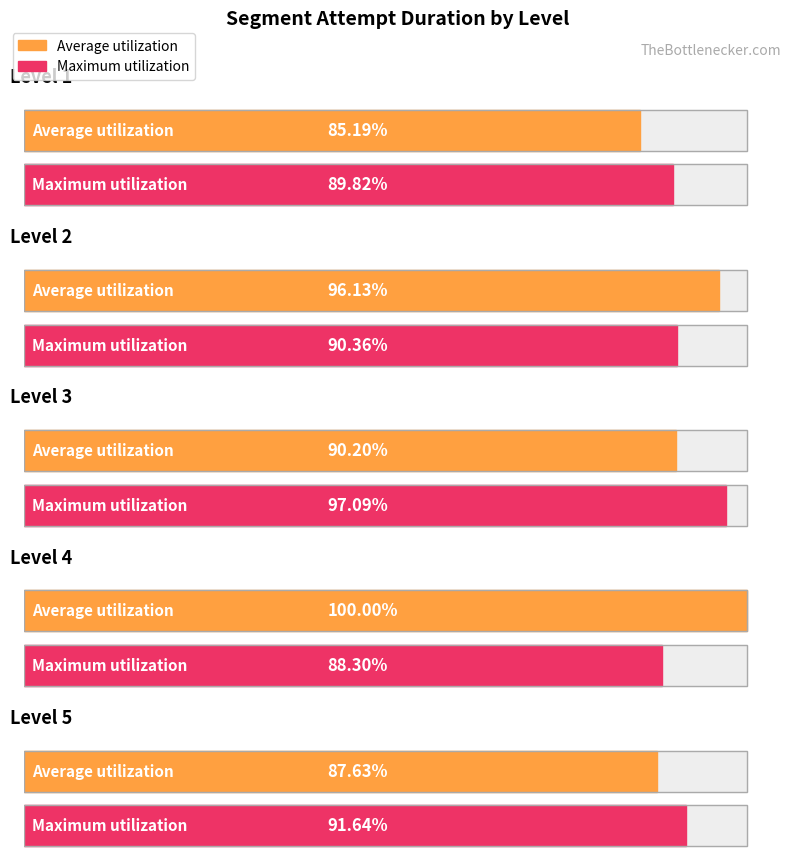

Is the value of Maximum utilization at Level 5 greater than the value of Average utilization at Level 1?

Yes